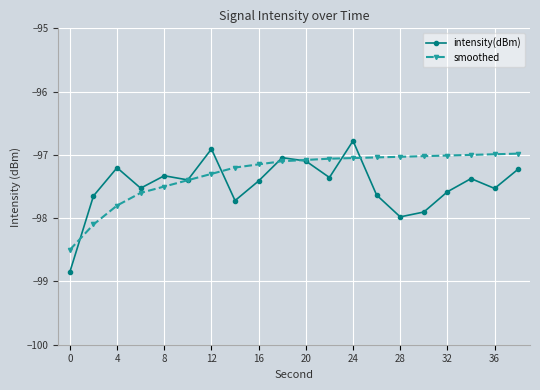

Which series has the widest spread of values?

intensity(dBm)